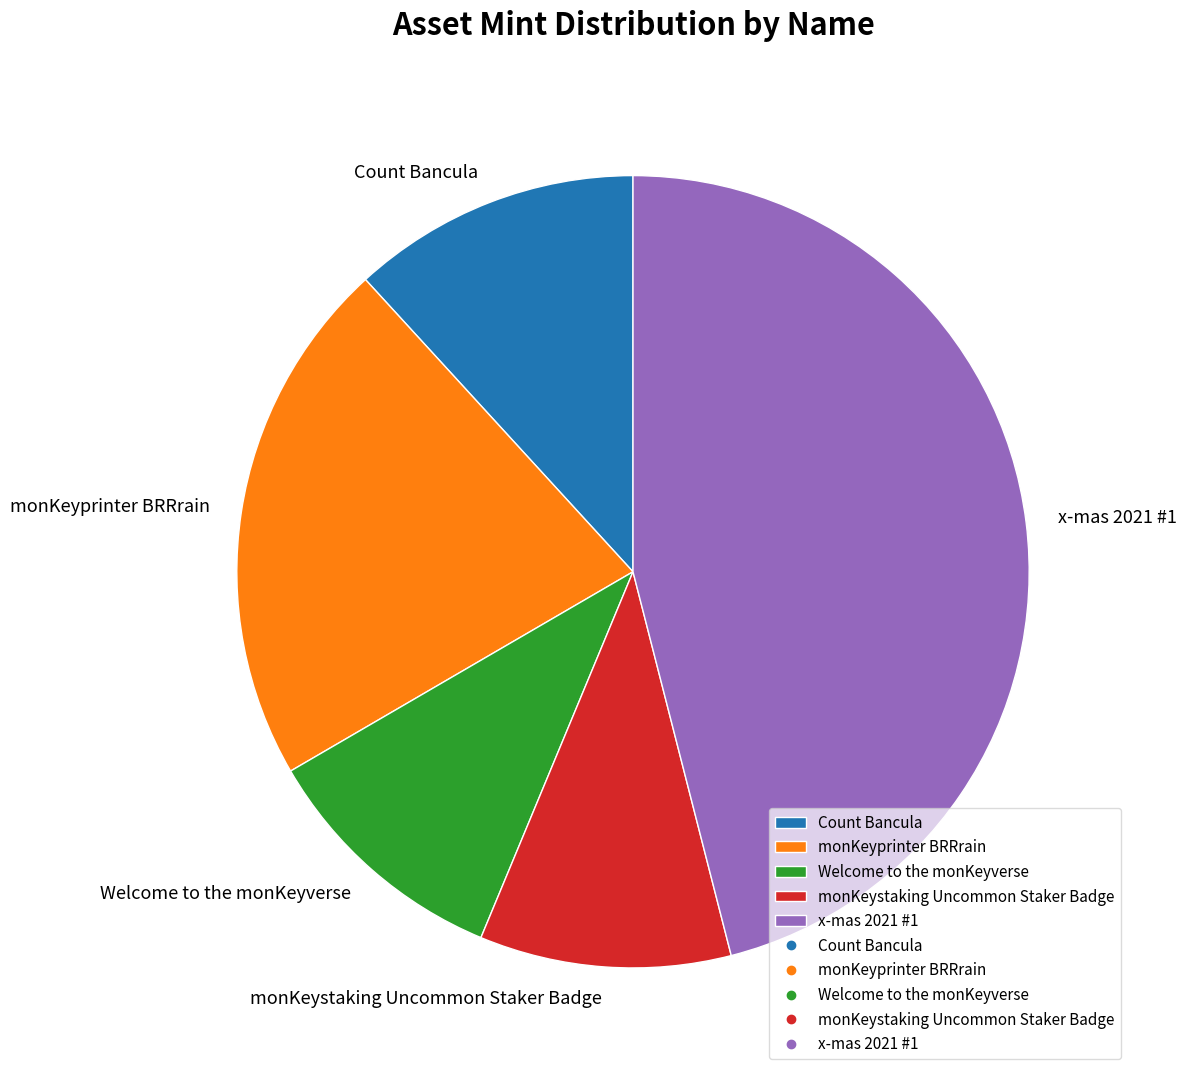

Is there a majority slice in this chart?

No